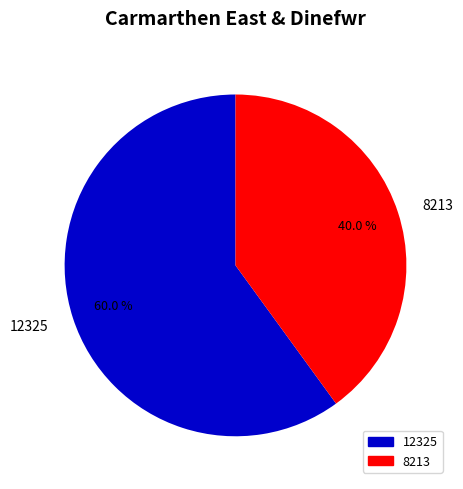

Which category accounts for the majority?

12325